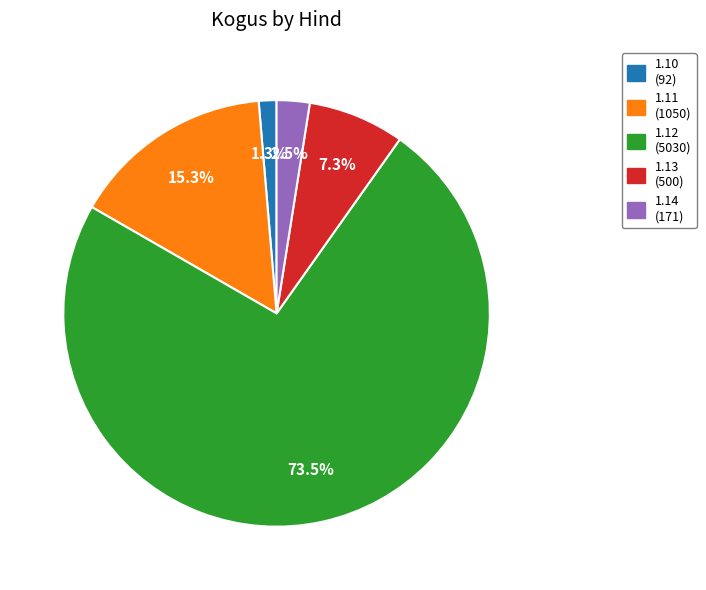

What percentage do 1.13 (500) and 1.14 (171) together represent?

9.8%